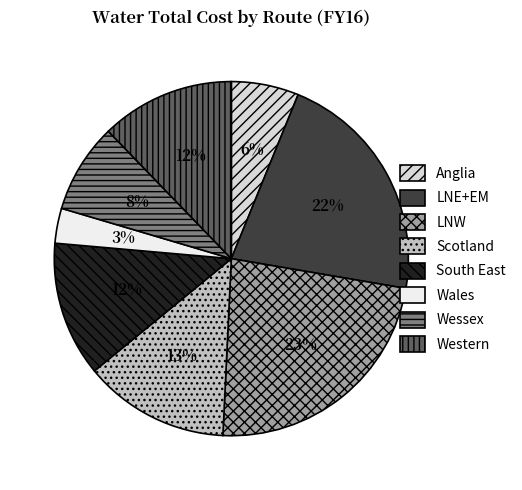

What is the ratio of the value at Wales to the value at Western?

0.3